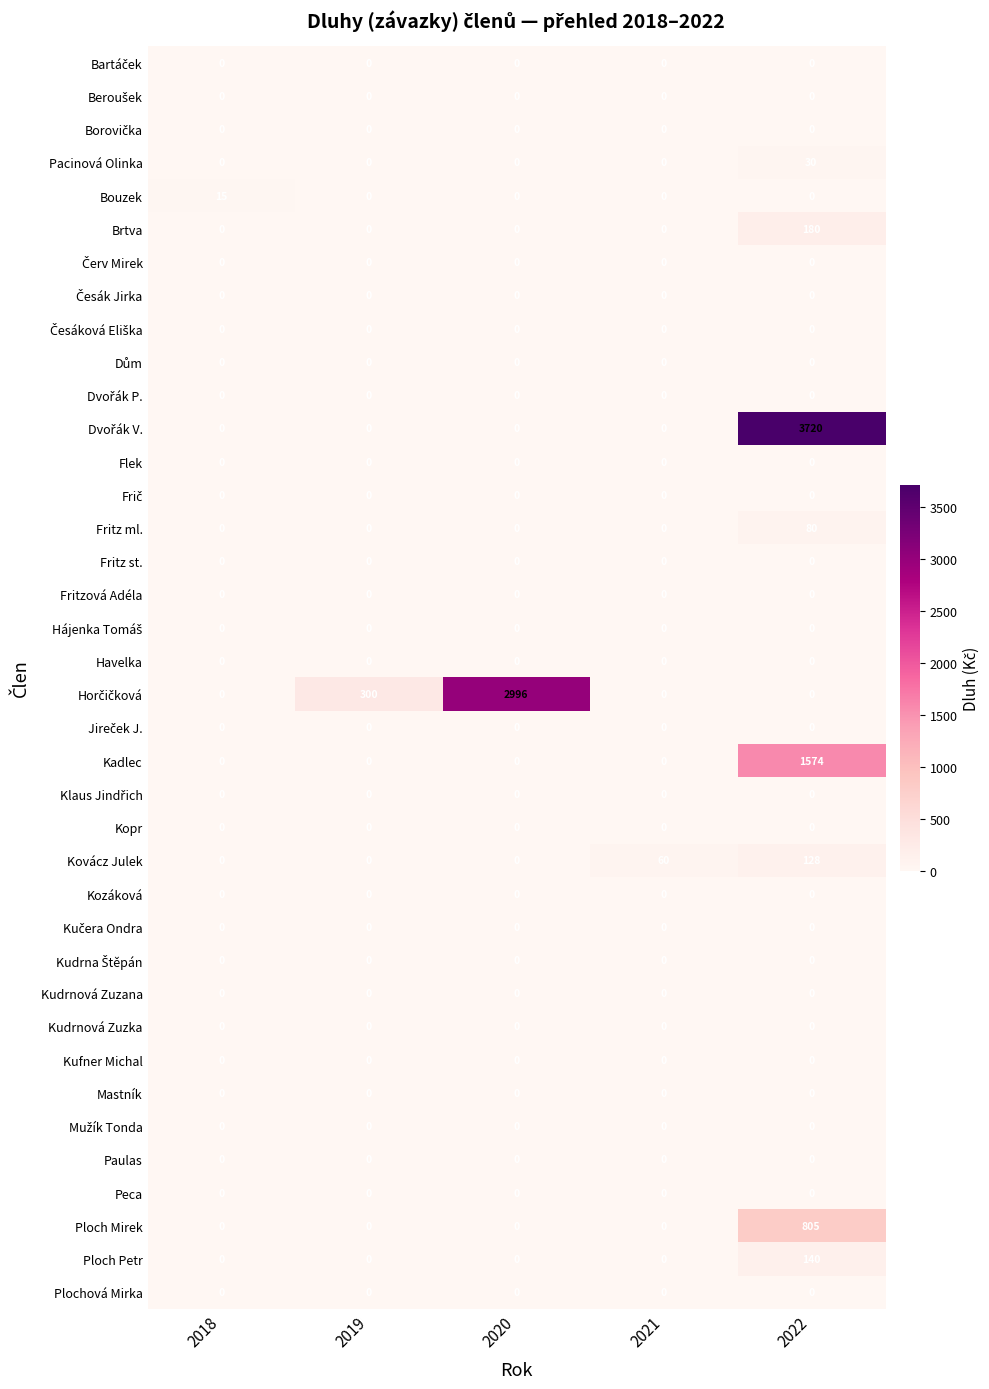

At how many categories does at least one series exceed 2900?

2